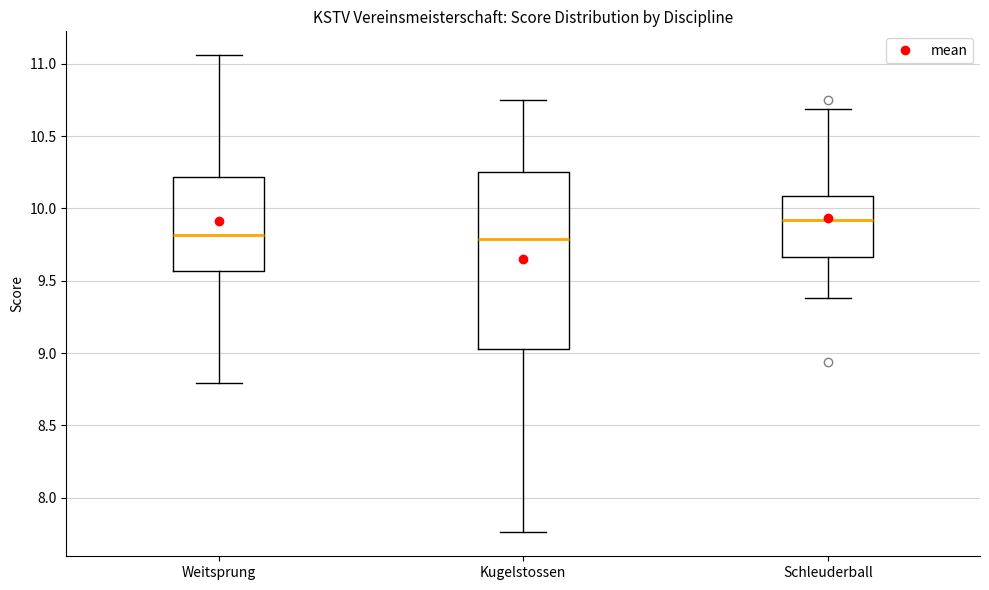

Reading left to right, read every box against the y-axis: the position of its median line, the range the box covers, and the ends of its whiskers. The values are not printed on the chart, so give them approximately, as read against the axis.

Weitsprung: median 9.80, box 9.55 to 10.20, whiskers 8.80 to 11.05
Kugelstossen: median 9.80, box 9.05 to 10.25, whiskers 7.75 to 10.75
Schleuderball: median 9.90, box 9.65 to 10.10, whiskers 9.40 to 10.70